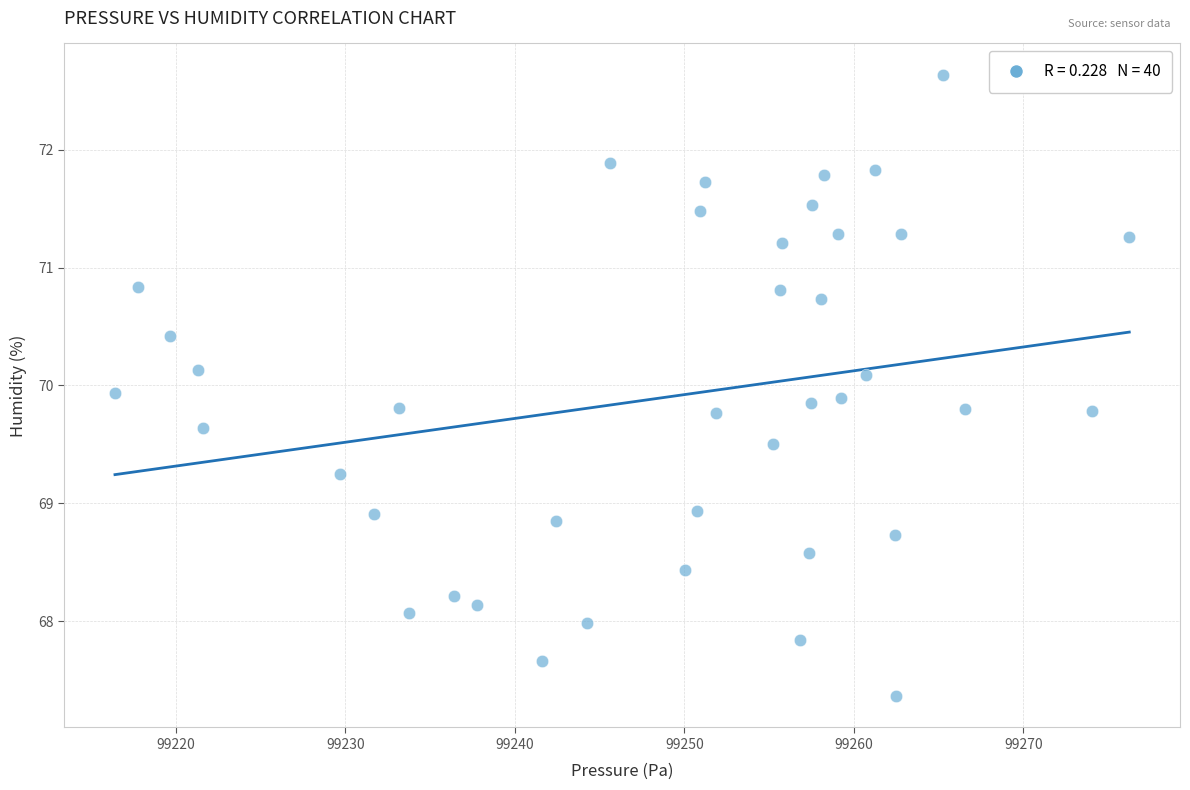

What is the range of Y values (max minus min)?

5.3